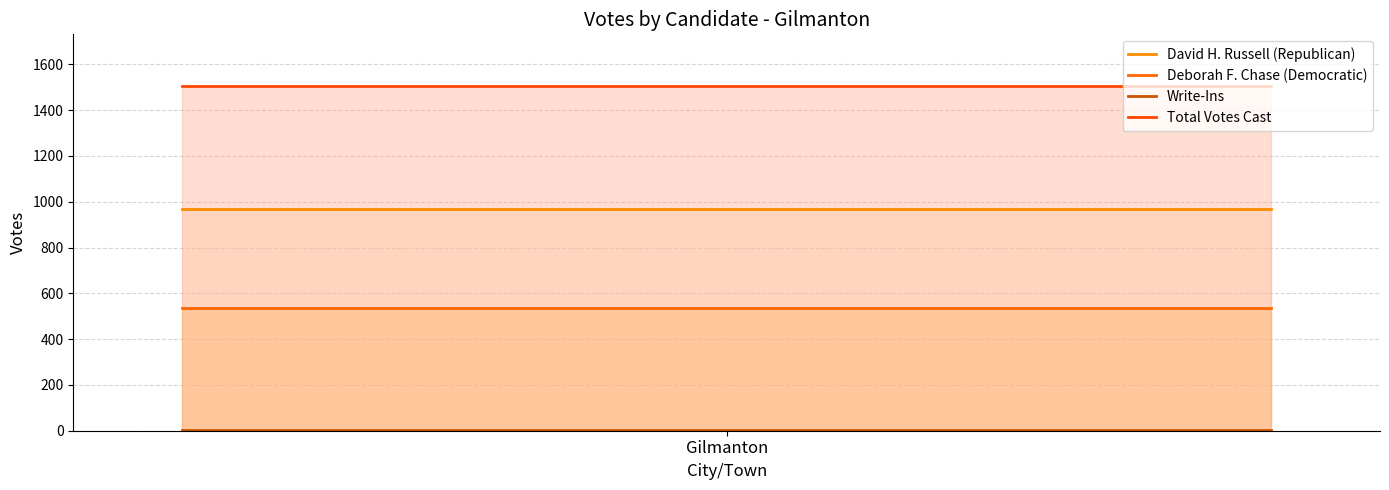

Reading left to right, transcribe all the data shown in this chart.

David H. Russell (Republican): 968	968
Deborah F. Chase (Democratic): 534	534
Write-Ins: 3	3
Total Votes Cast: 1505	1505